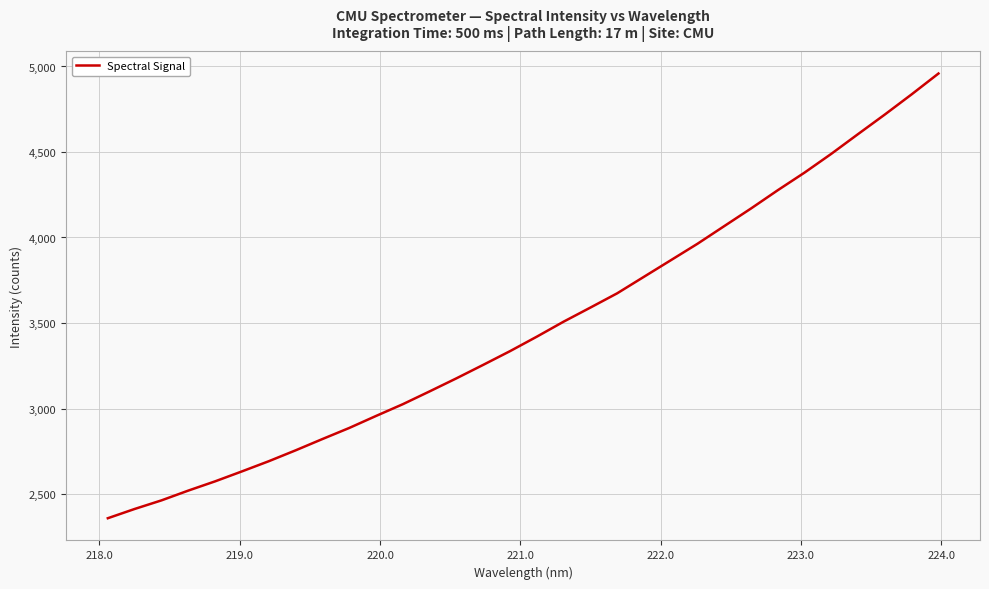

What is the greatest value displayed?

4958.9